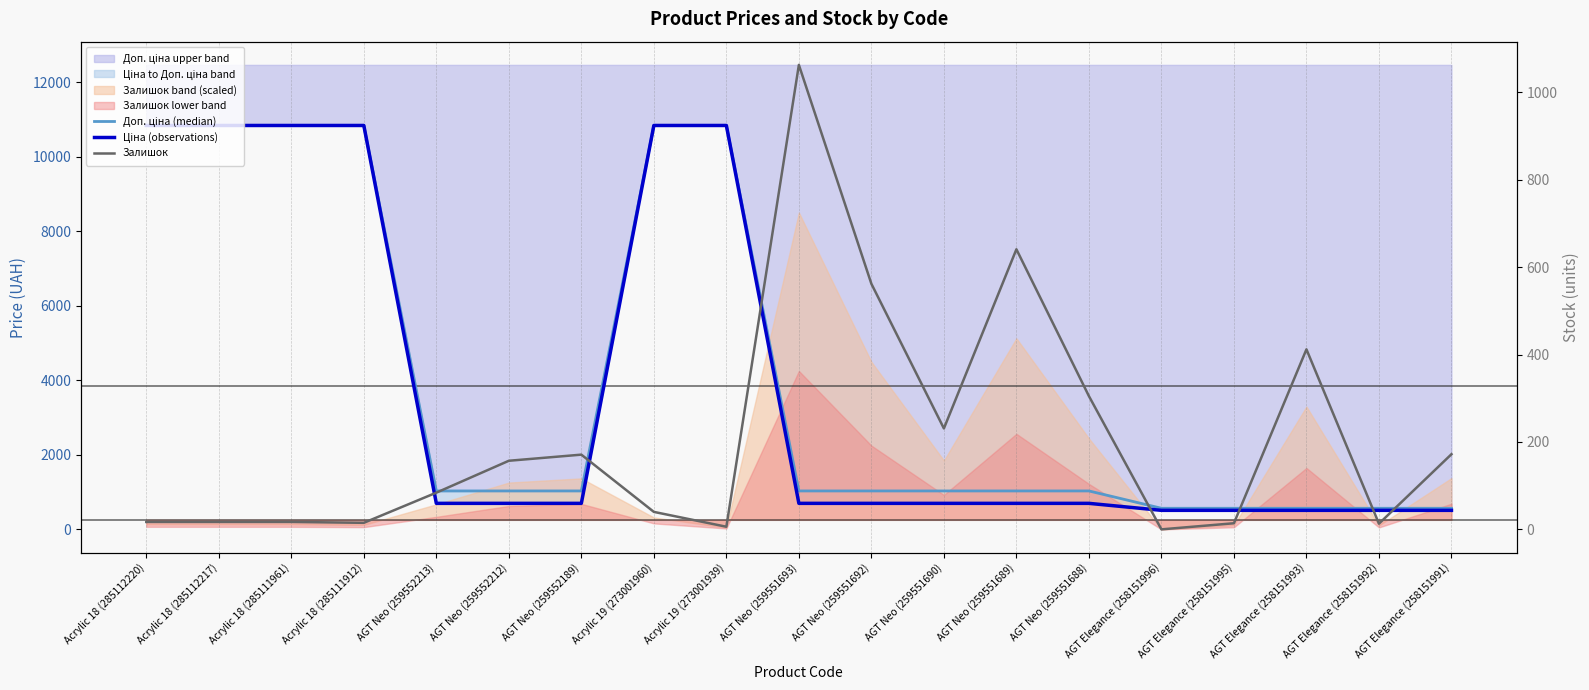

What is the sum of all Ціна (observations) values?

73179.4